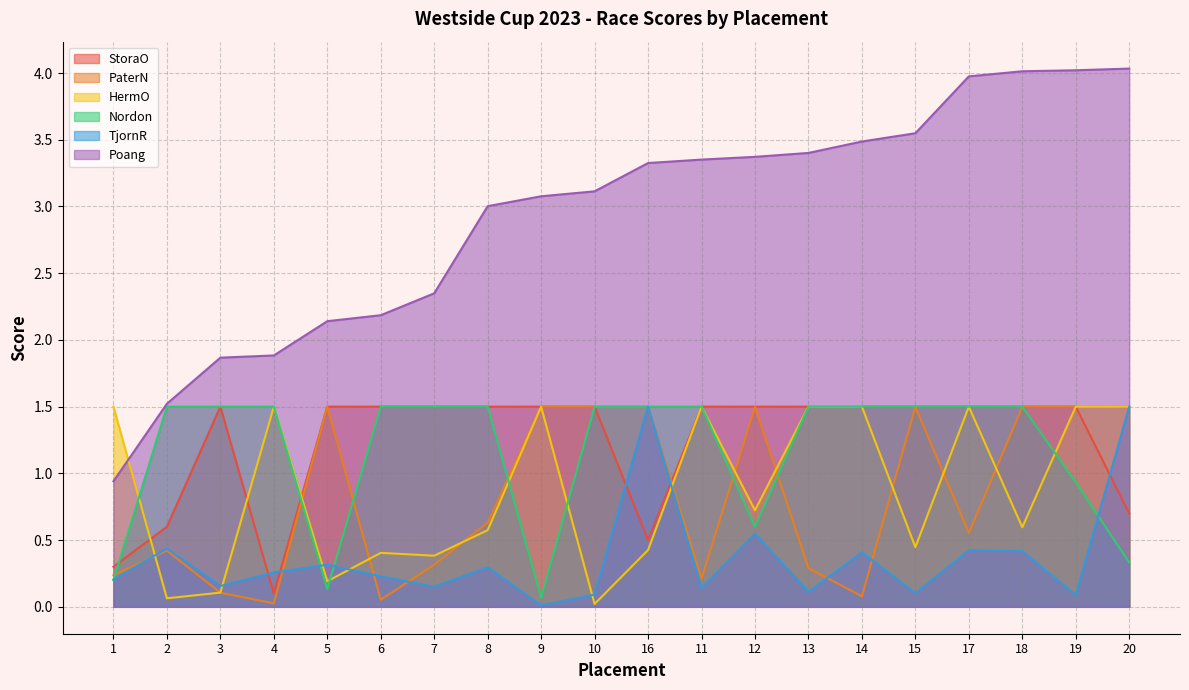

Between 16 and 8, which is larger?

8